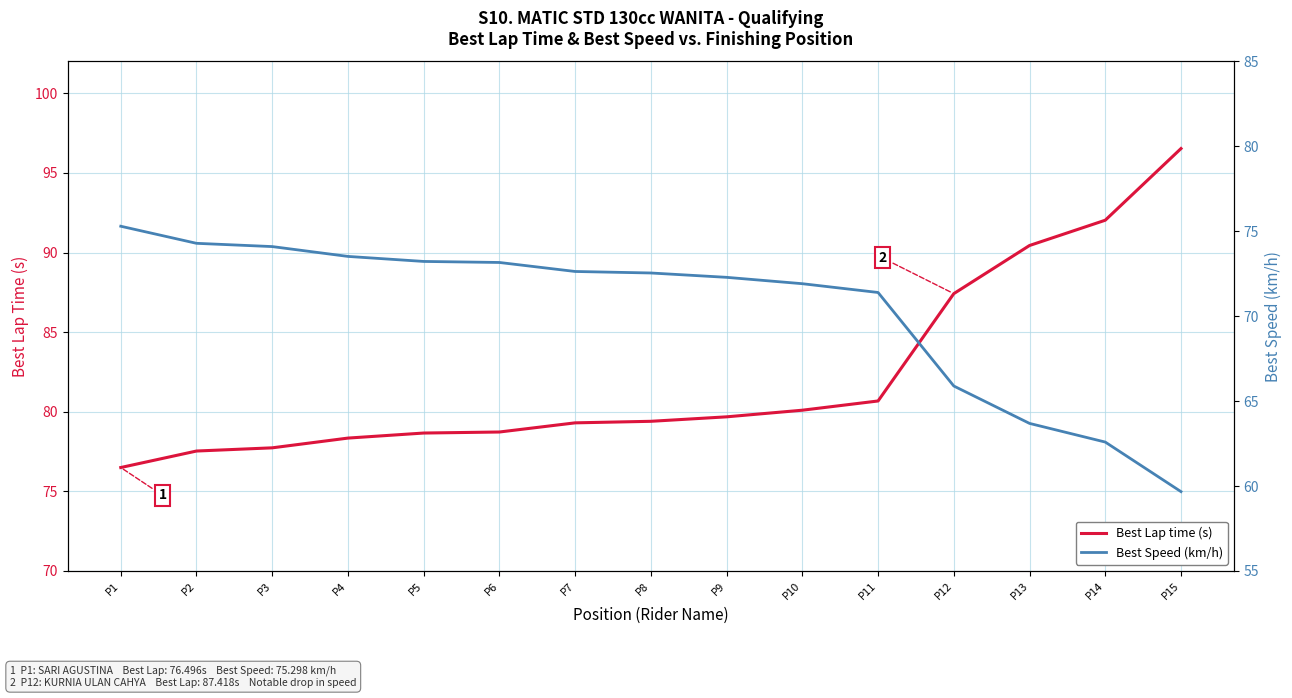

Rank the series by their average value, from highest to lowest.

Best Lap time (s), Best Speed (km/h)